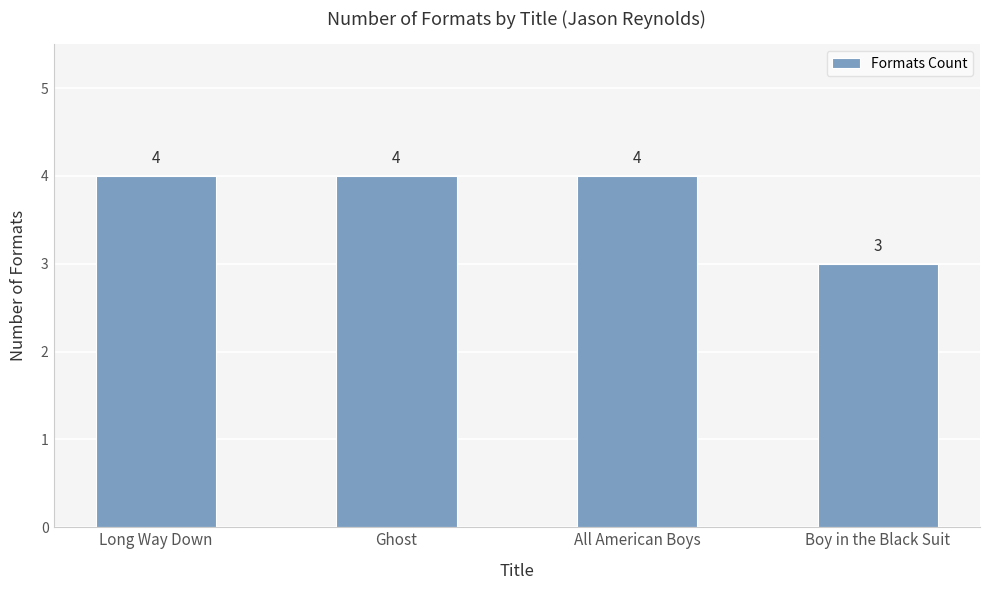

What is the label of the 3rd bar from the left?

All American Boys